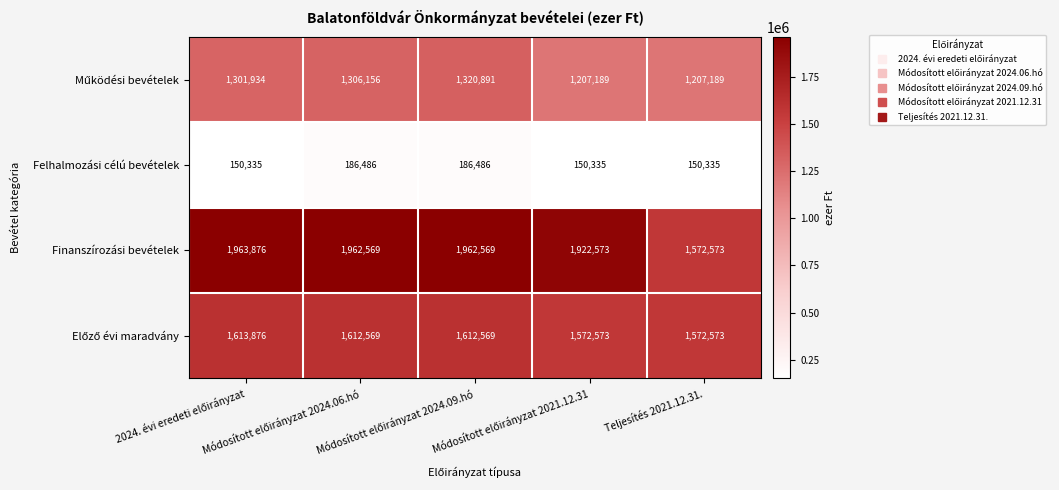

Which series has the largest total across all categories?

Finanszírozási bevételek